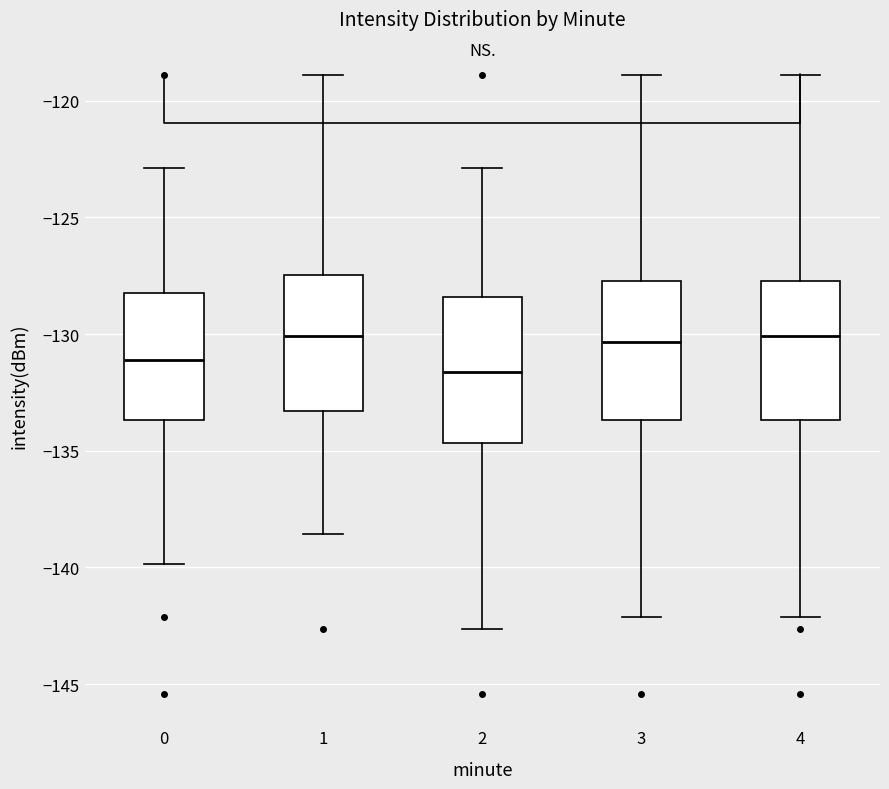

Where is the lower edge of the box at x = 3 on the y-axis? The values are not printed on the chart, so give them approximately, as read against the axis.

-133.5